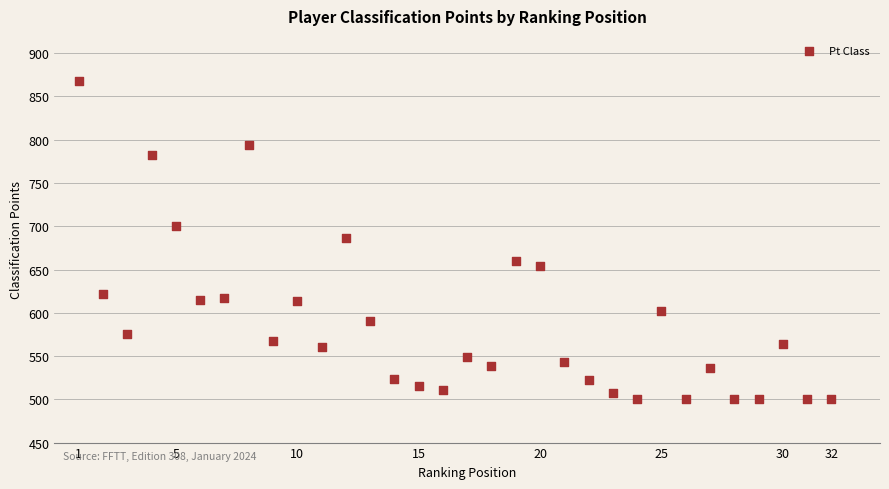

What is the range of Y values (max minus min)?

368